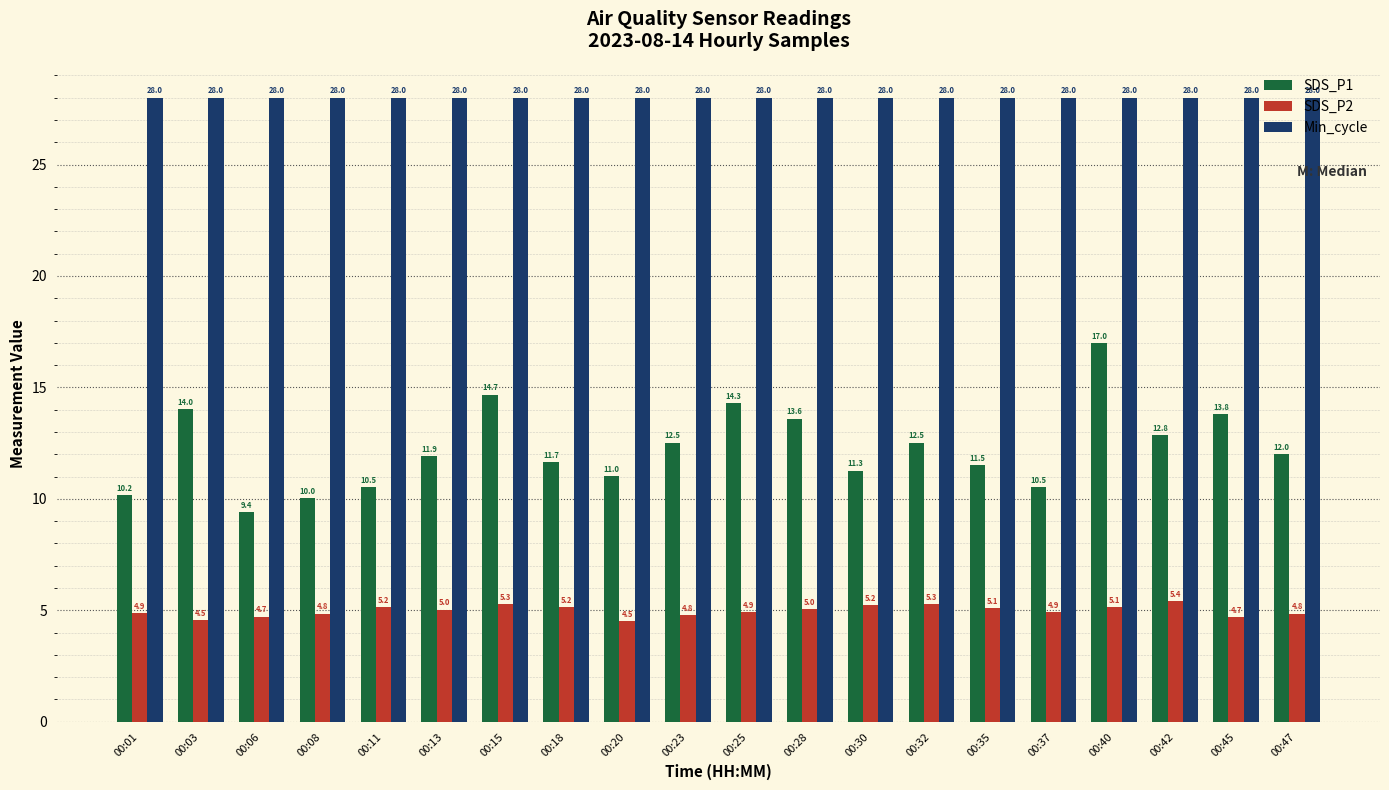

At which category is the sum across all series the highest?

00:40